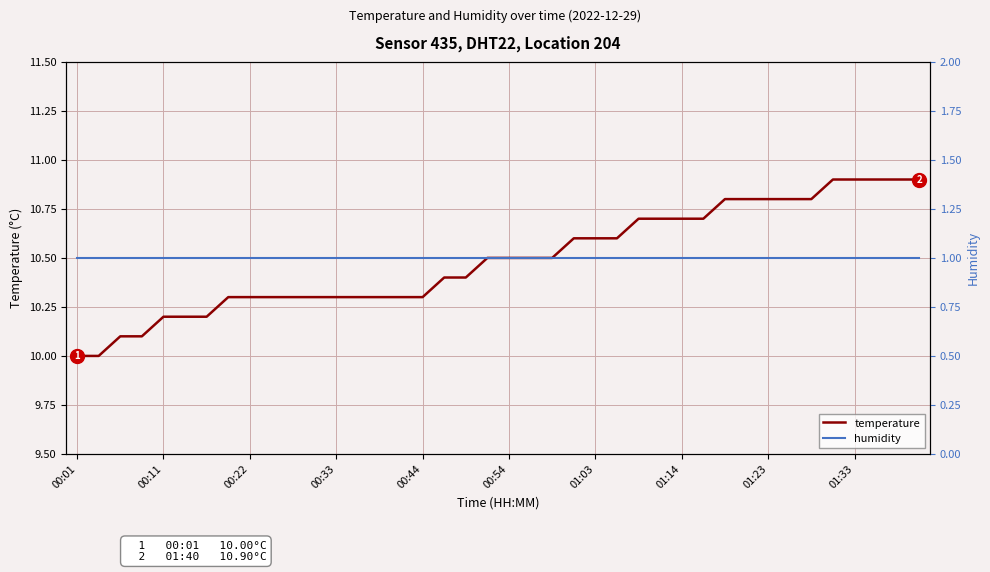

Rank the series by their average value, from lowest to highest.

humidity, temperature